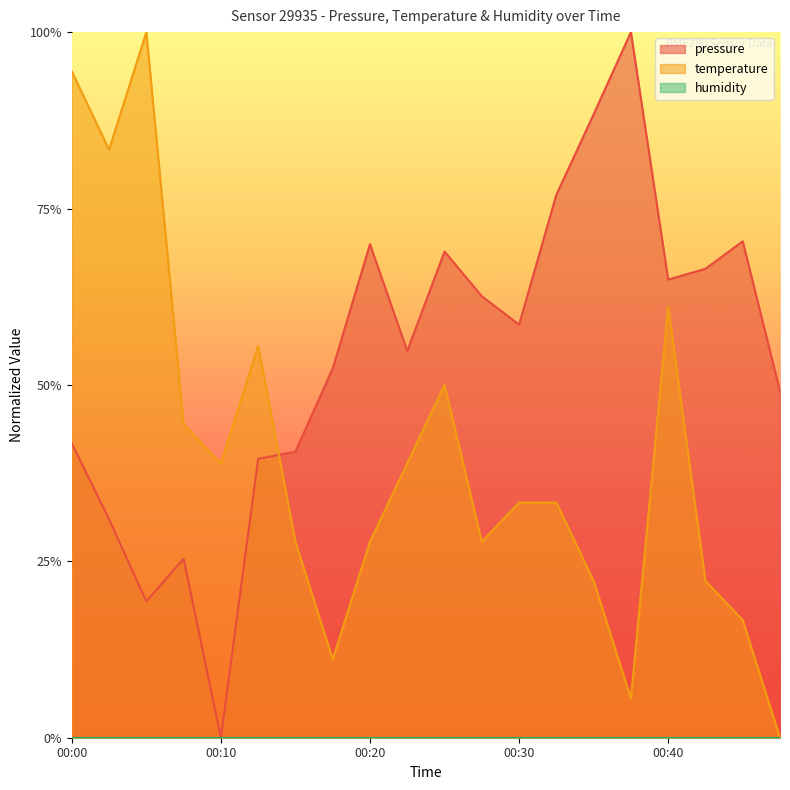

The pressure series shows 1.1 at 00:20. True or false?

False